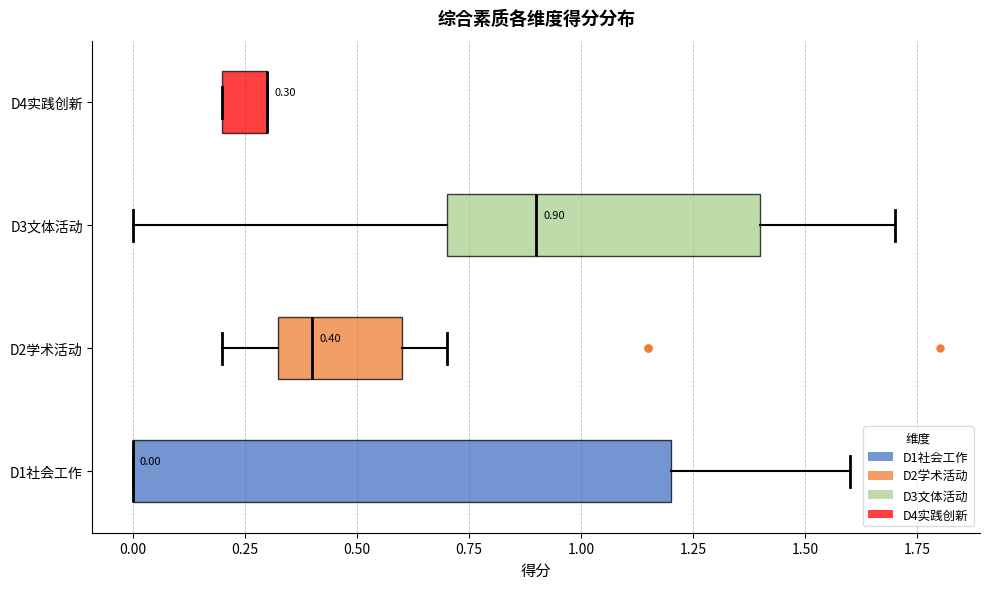

Comparing the boxes themselves (not the whiskers), which one is the widest?

D1社会工作